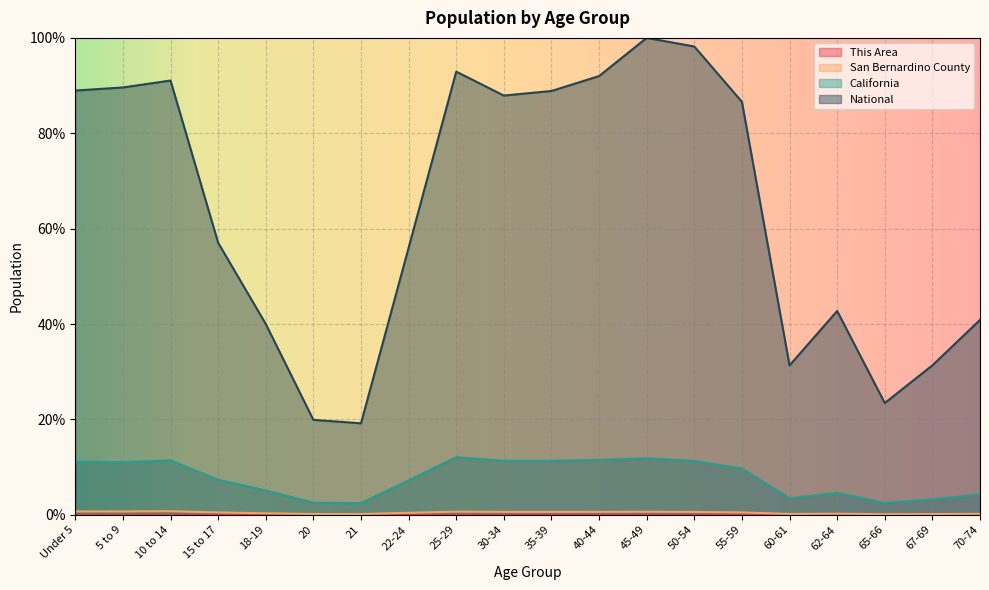

Where is National nearest to the value 59?

15 to 17